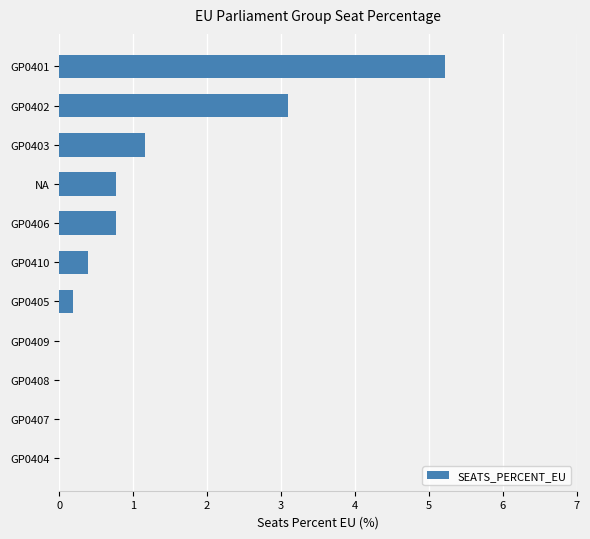

At which category does the chart reach its peak across all series?

GP0401